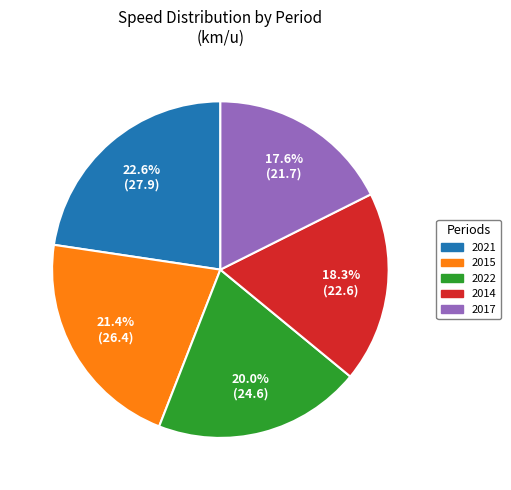

To the nearest percent, what is the average slice percentage?

20%